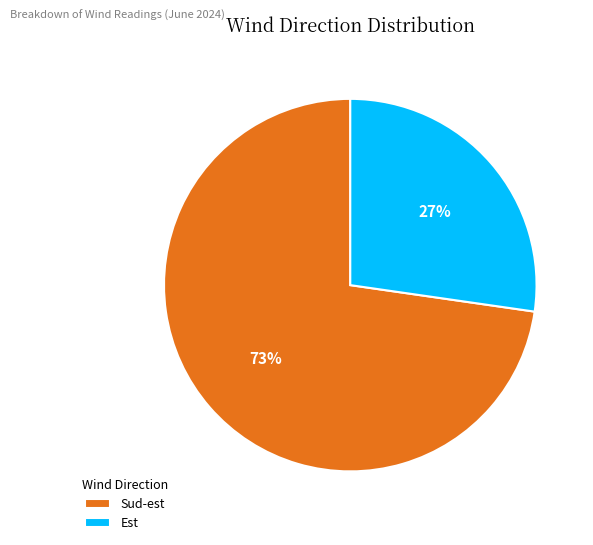

Does any single category account for the majority?

Yes